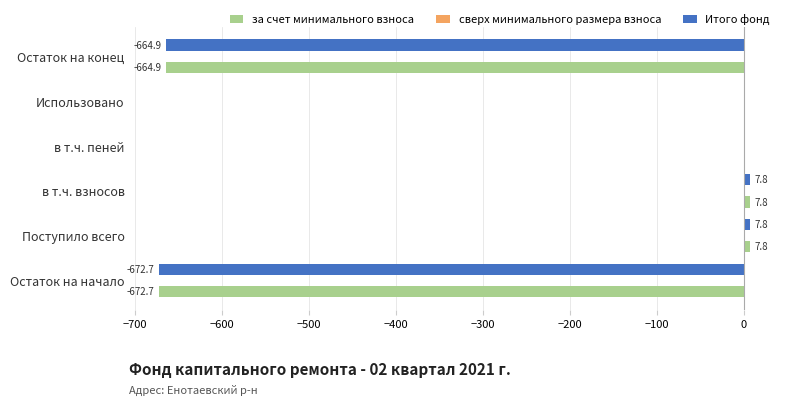

The за счет минимального взноса series shows 0.0 at в т.ч. пеней. True or false?

True